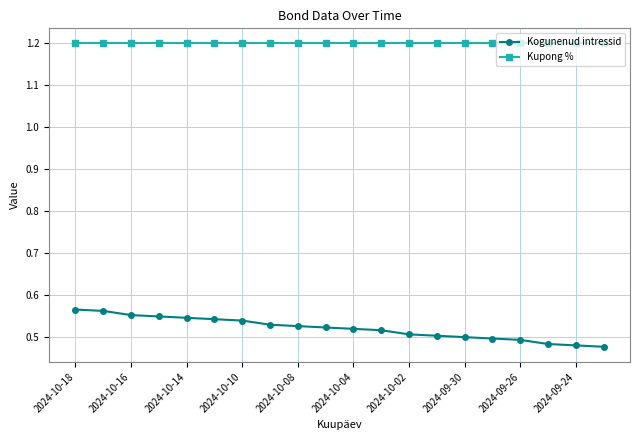

True or false: Kogunenud intressid and Kupong % cross at least once.

False